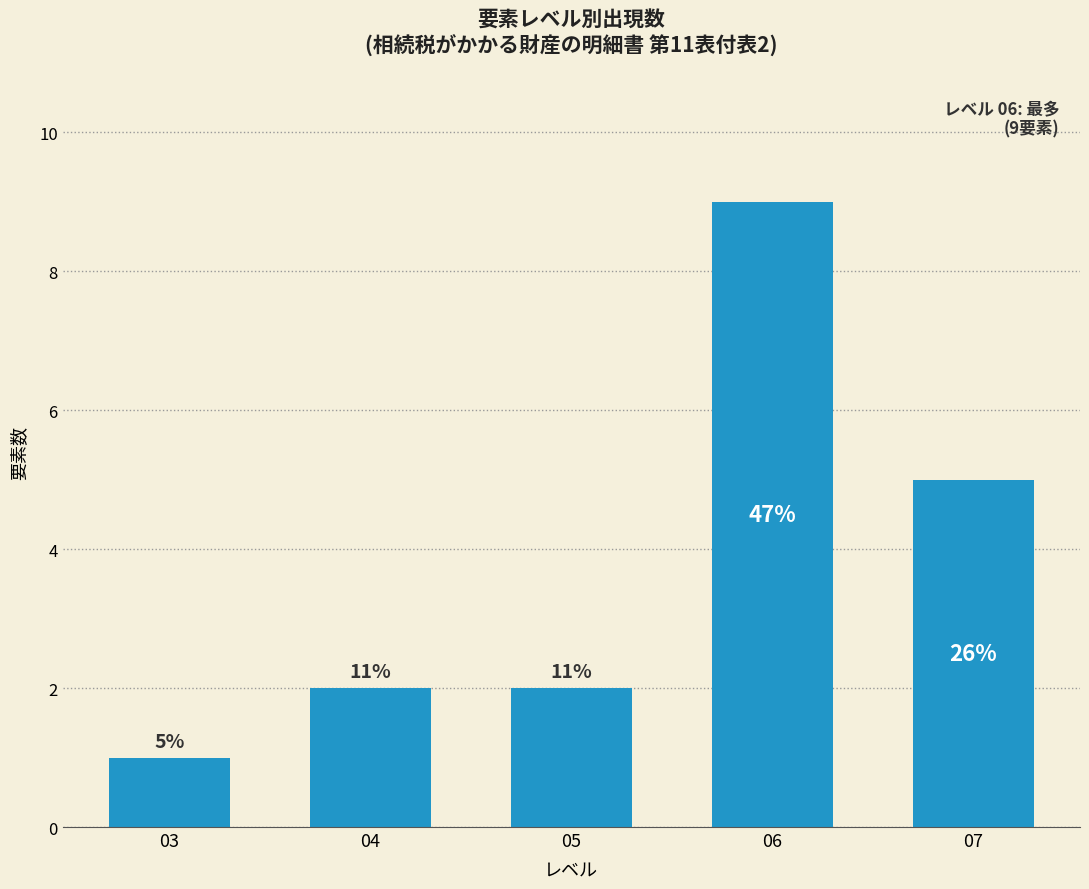

Does the chart contain any negative values?

No